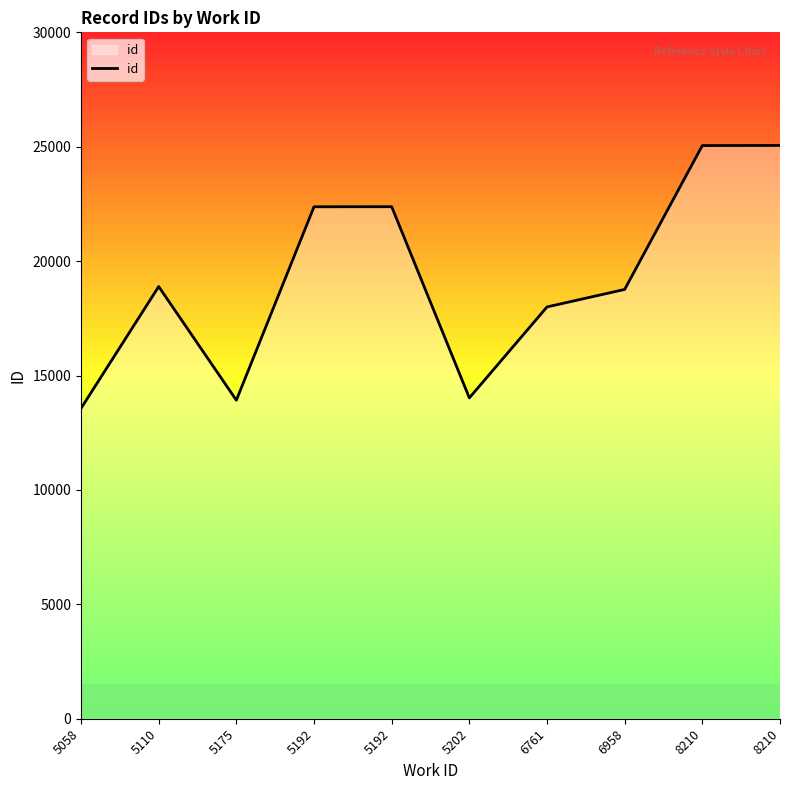

How many lines are shown in the chart?

1